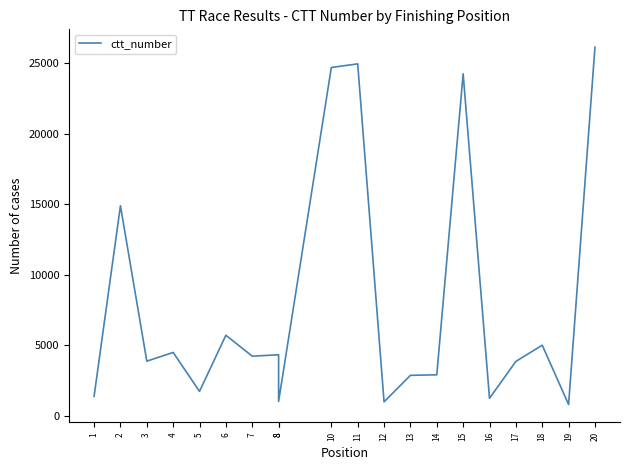

What is the sum of the values at 17 and 11?

28792